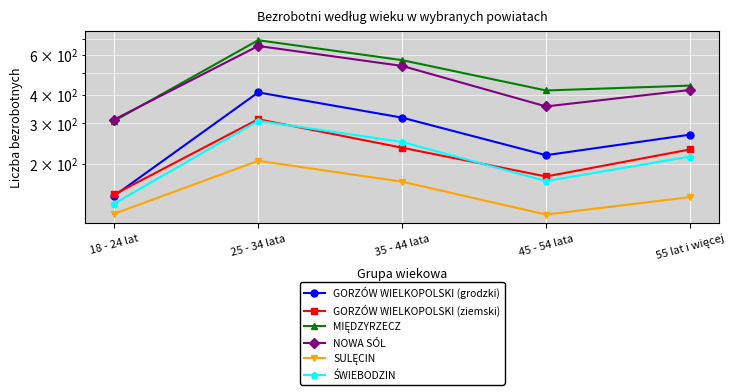

What is the maximum value shown in the chart?

693